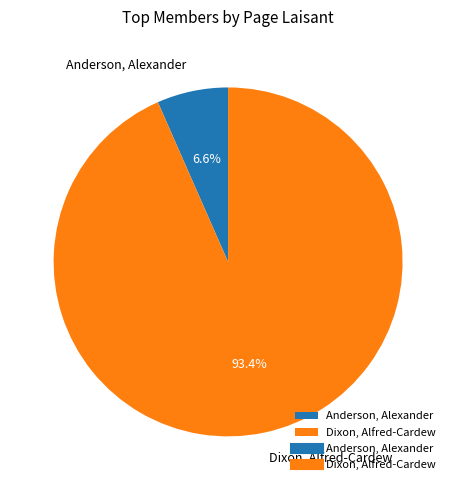

Count the number of slices in the pie.

2